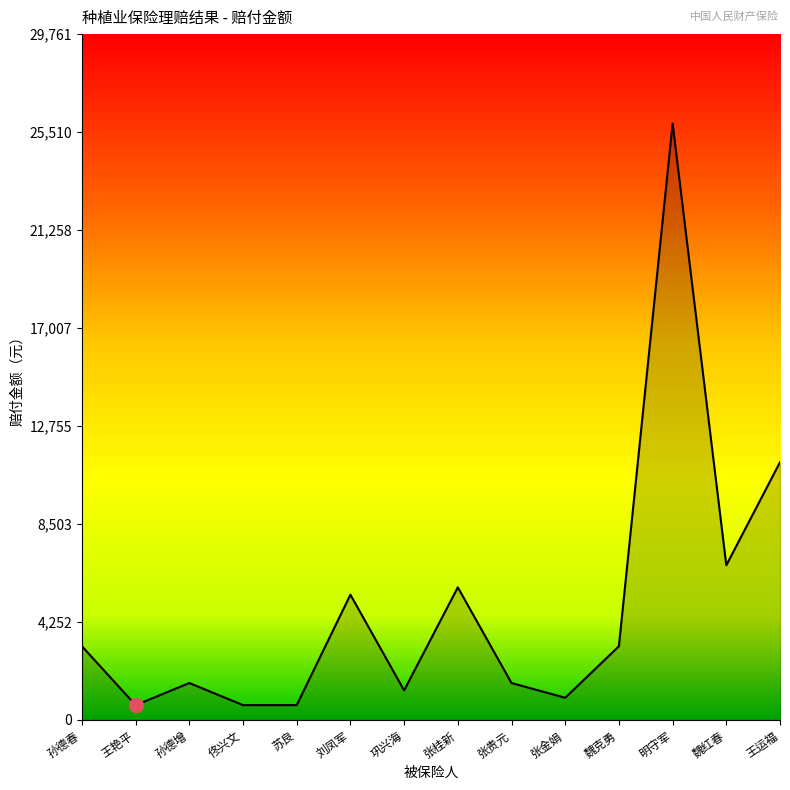

True or false: the data shows 15734.4 at 王运福.

False